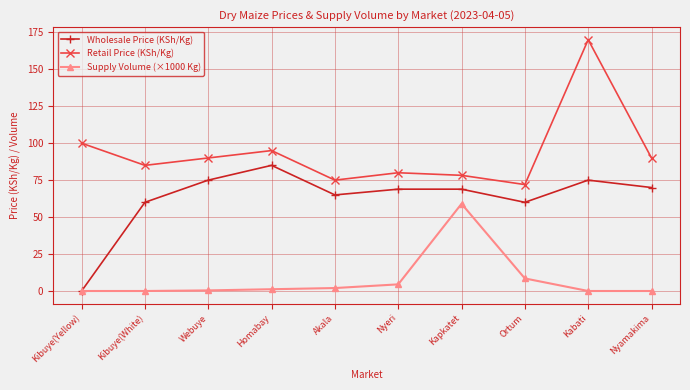

List the series in order of their peak value, highest first.

Retail Price (KSh/Kg), Wholesale Price (KSh/Kg), Supply Volume (×1000 Kg)